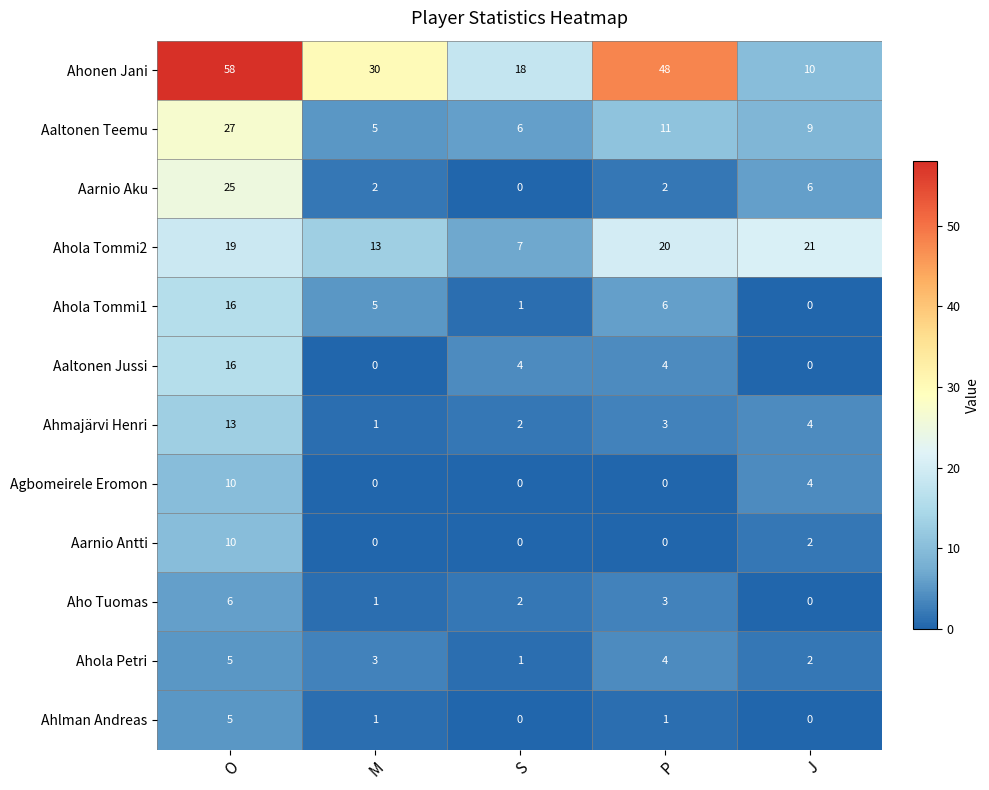

What is the highest value of the Aarnio Aku series?

25